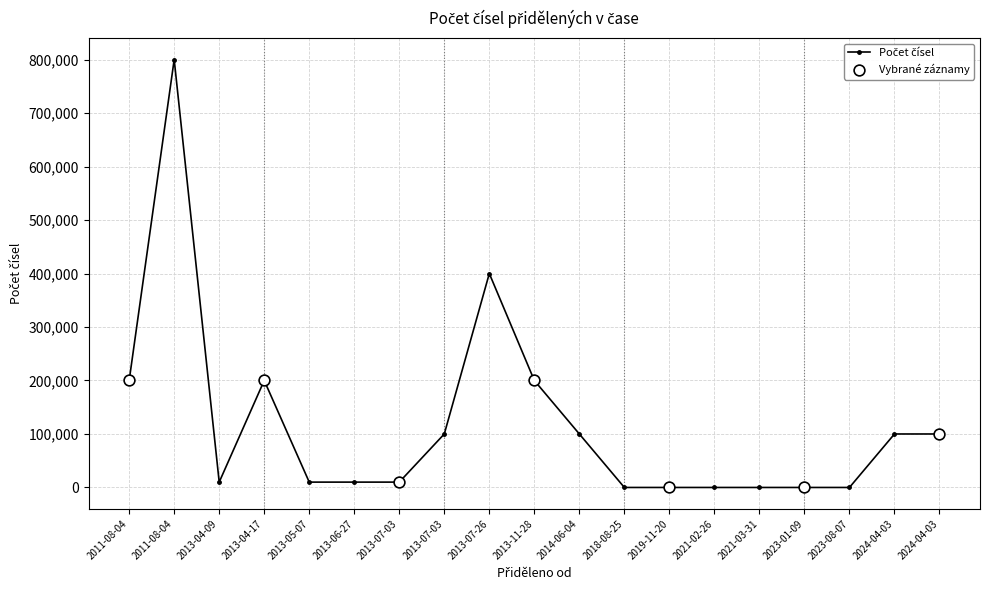

Is this an area chart (filled region under the line)?

No